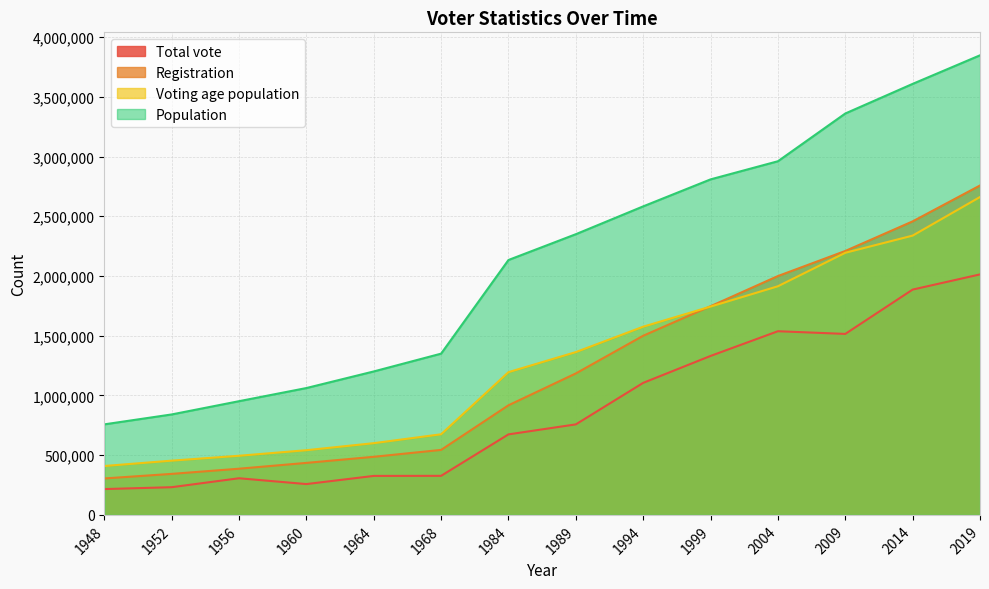

What is the spread (max minus min) of values at 1989?

1592203